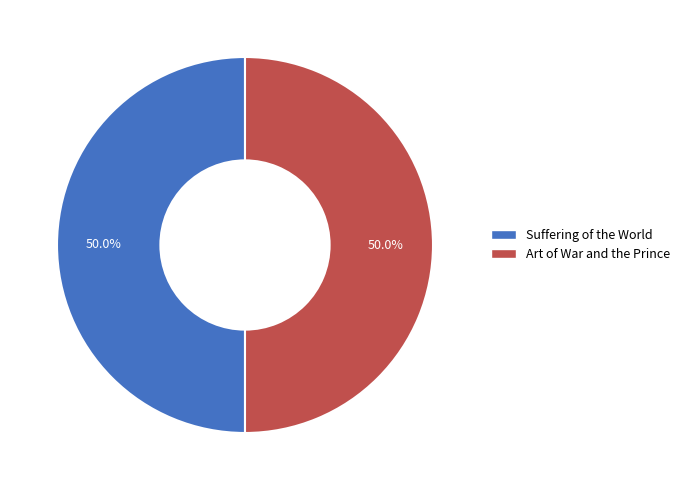

Approximately how many times larger is the value at Art of War and the Prince compared to Suffering of the World?

1.0